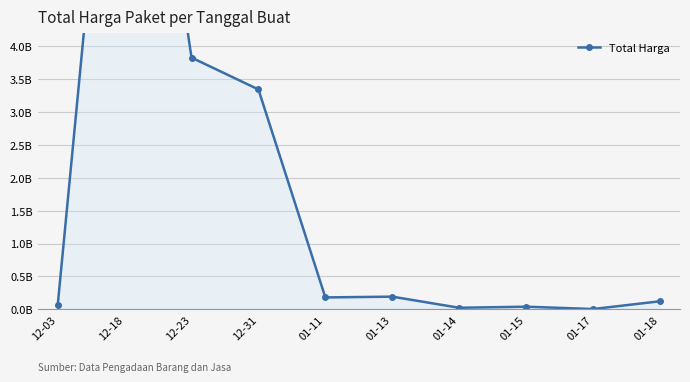

What is the label of the 10th point from the right?

12-03